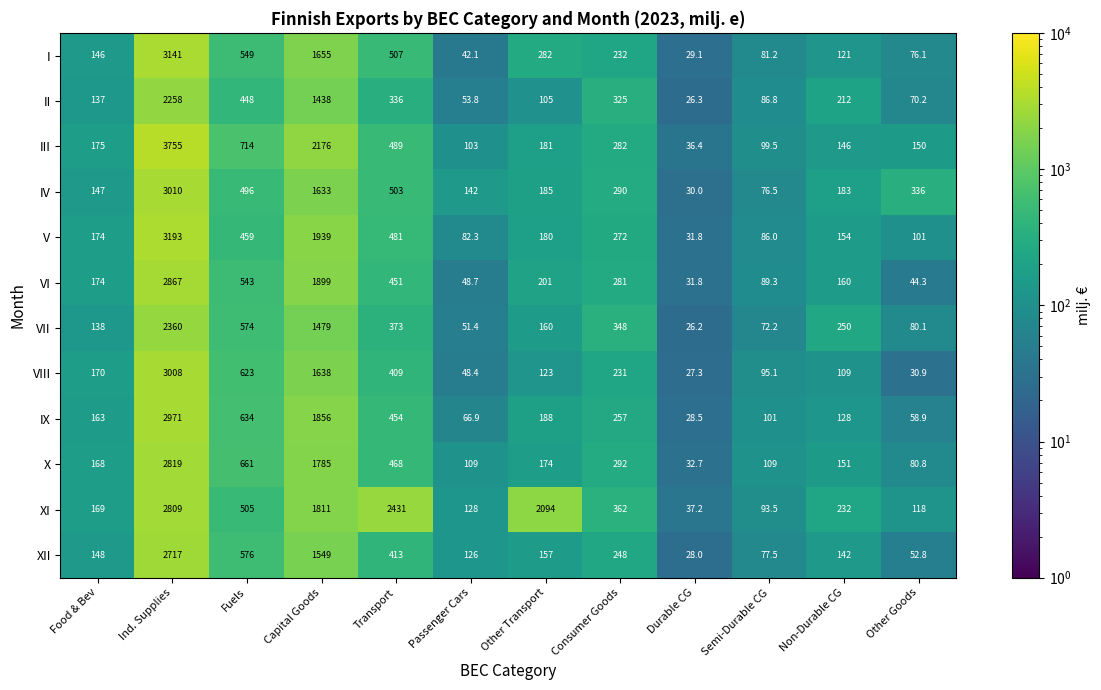

At Other Transport, list the series in order from largest to smallest.

XI, I, VI, IX, IV, III, V, X, VII, XII, VIII, II